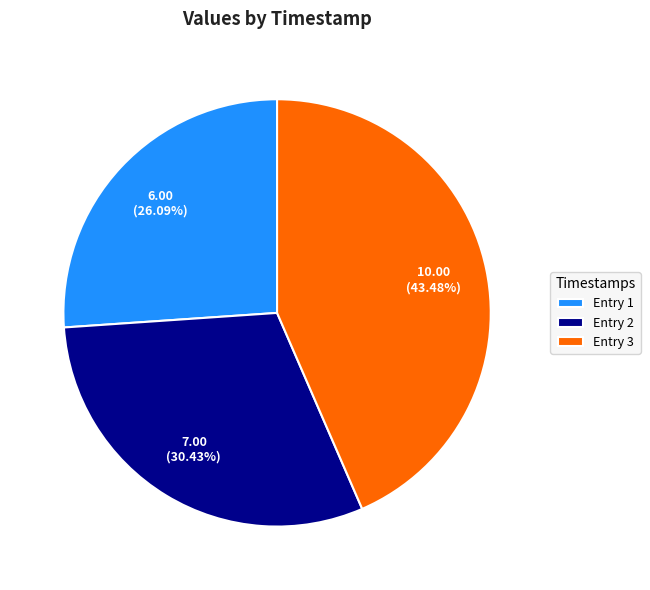

Count the number of slices in the pie.

3